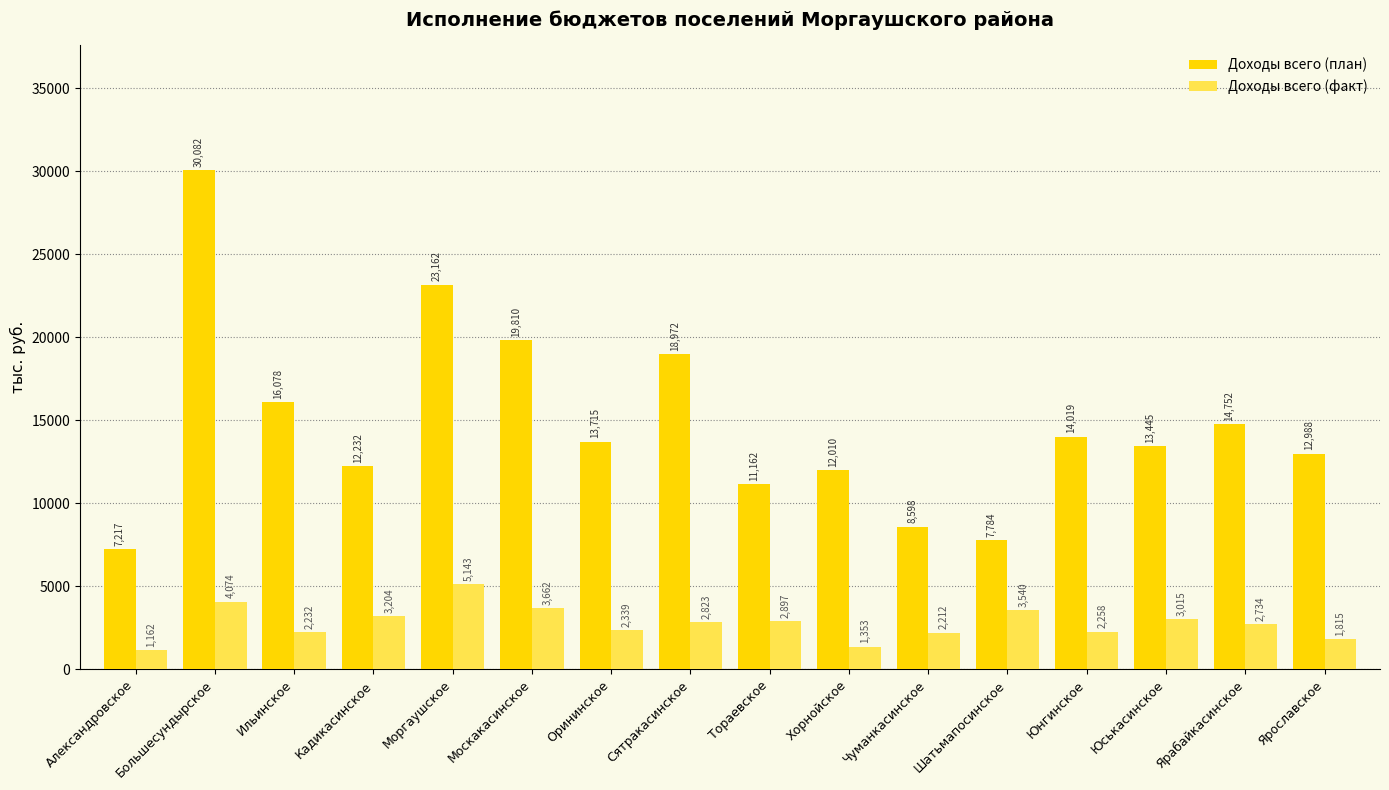

What is the value of the Доходы всего (факт) bar at the 4th from the left?

3203.9